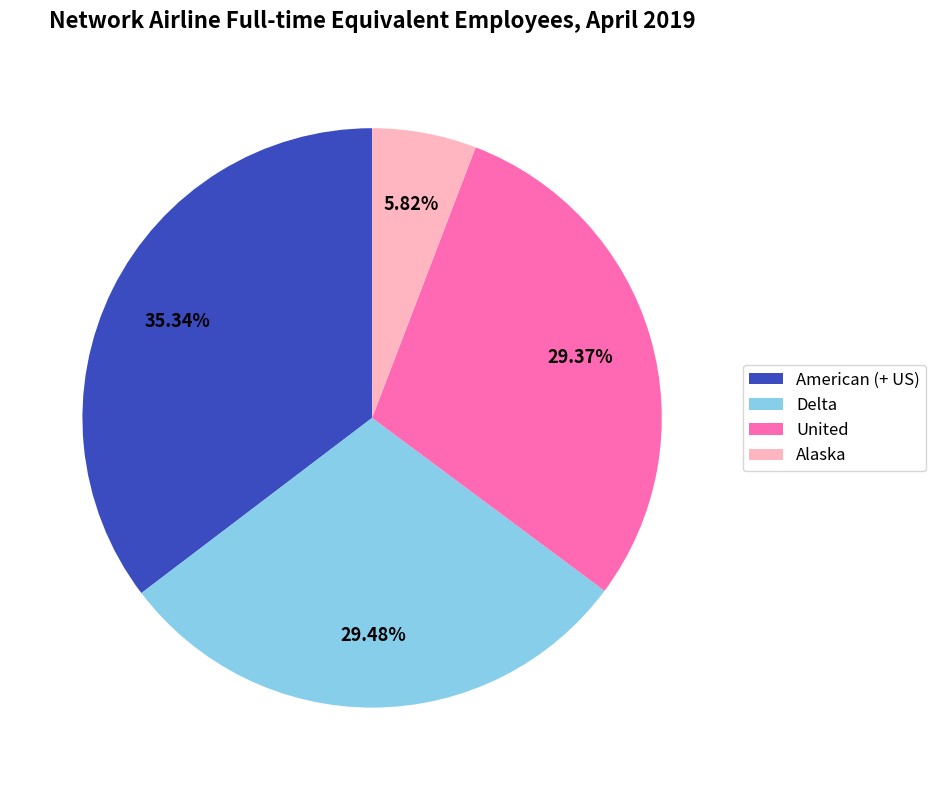

Combined, what portion of the pie is United and Delta?

58.8%